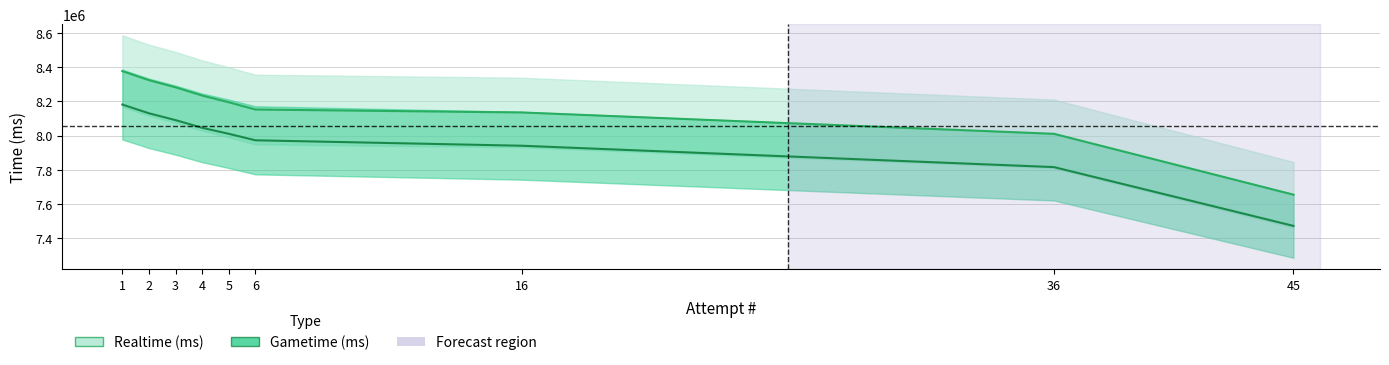

True or false: Gametime (ms) and Realtime (ms) cross at least once.

False